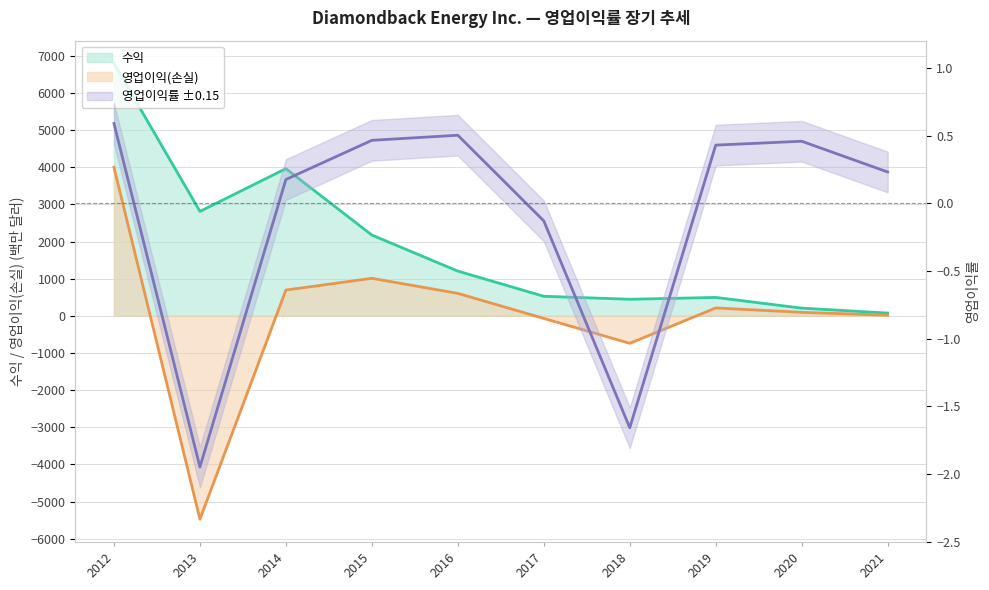

How many distinct data groups are displayed?

3